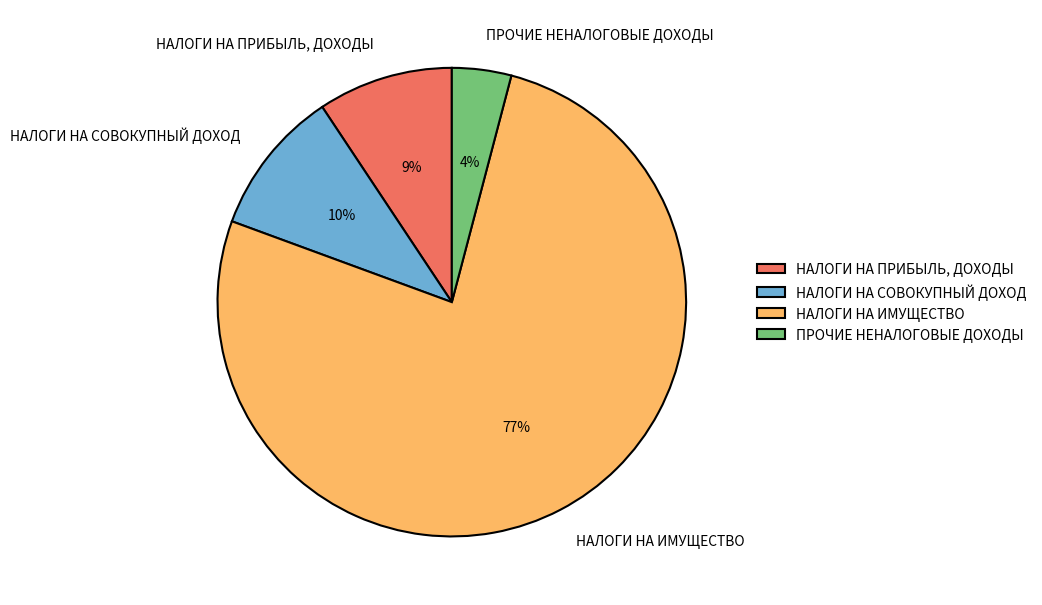

How many slices are in this pie chart?

4